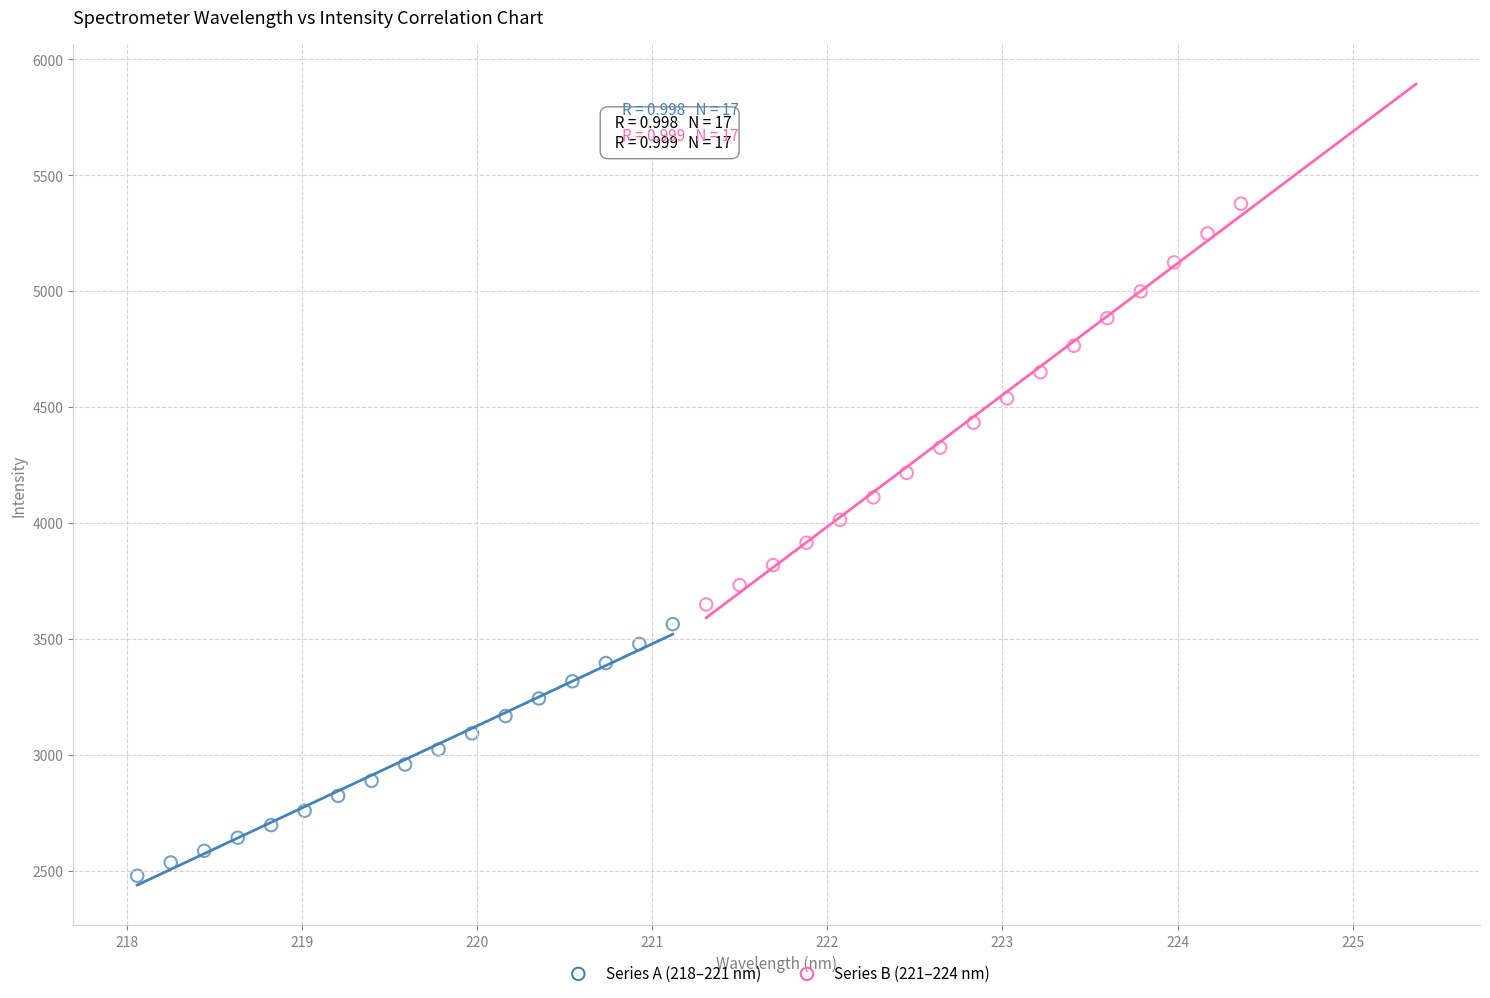

Which series contains the lowest Y value?

Series A (218–221 nm)